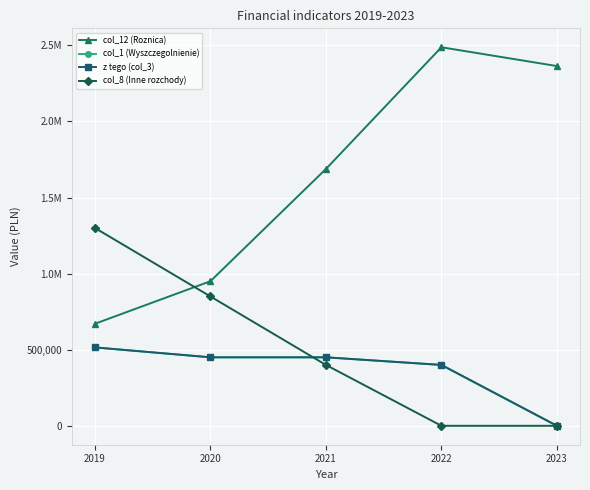

True or false: col_12 (Roznica) has a value of 1162834.7 at 2022.

False